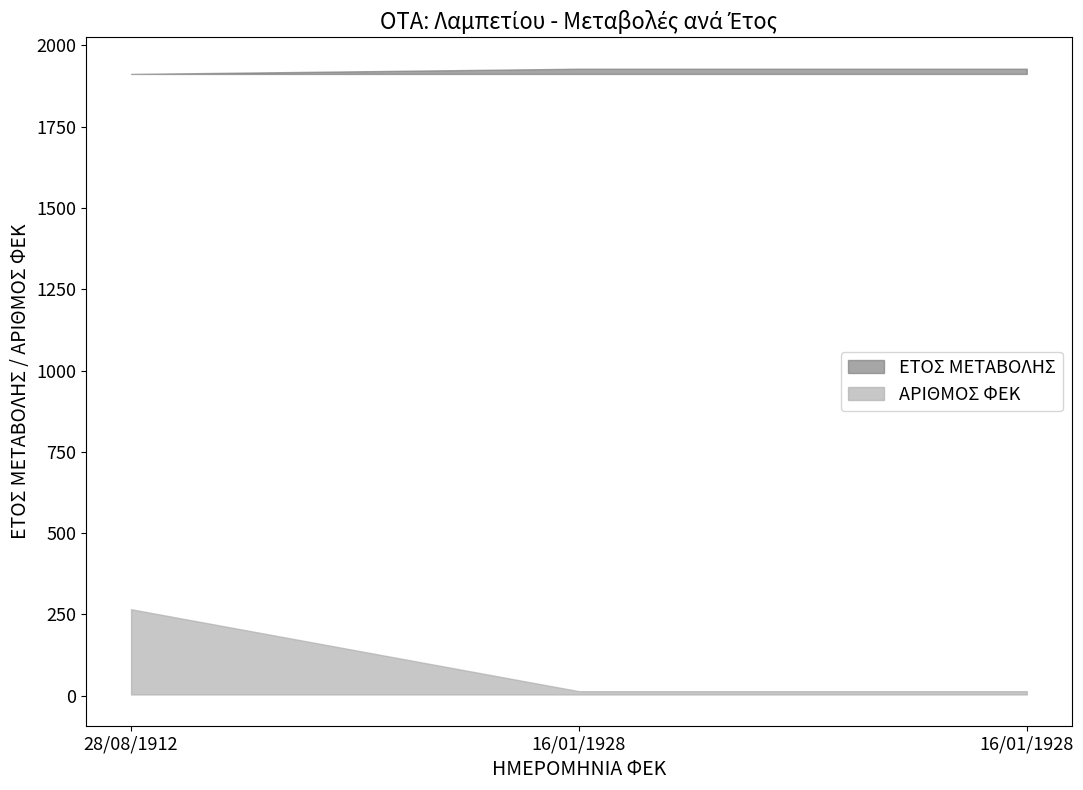

Does the chart display data point markers on the line(s)?

No